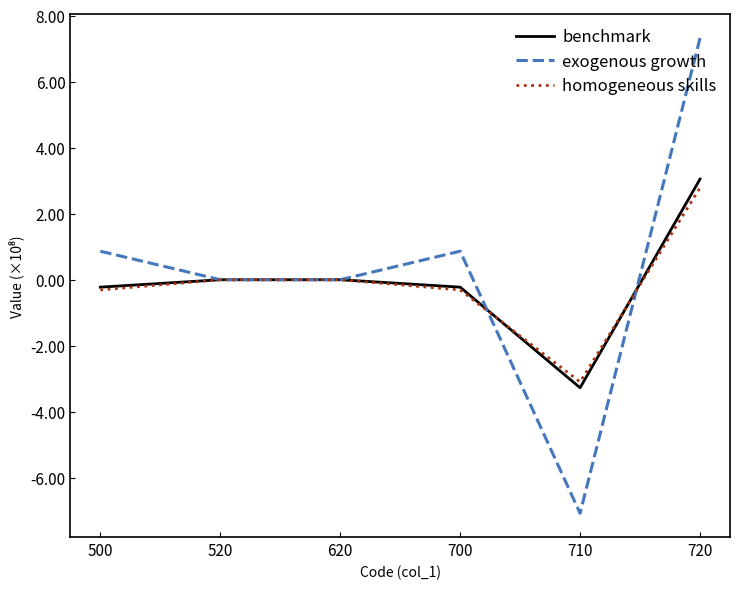

The exogenous growth series shows 9.6 at 620. True or false?

False